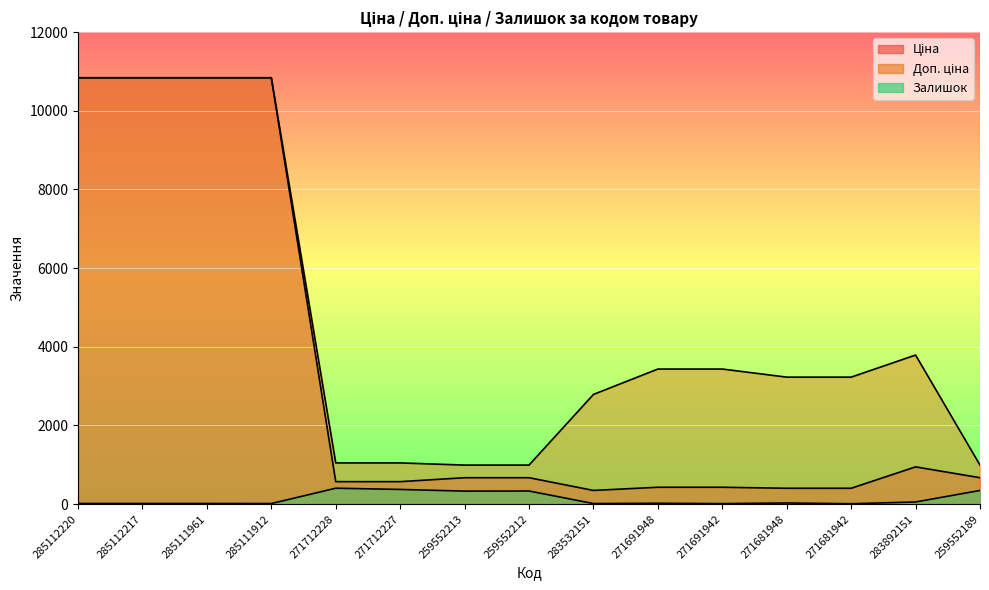

Which series changed the most between 271712227 and 283532151?

Доп. ціна